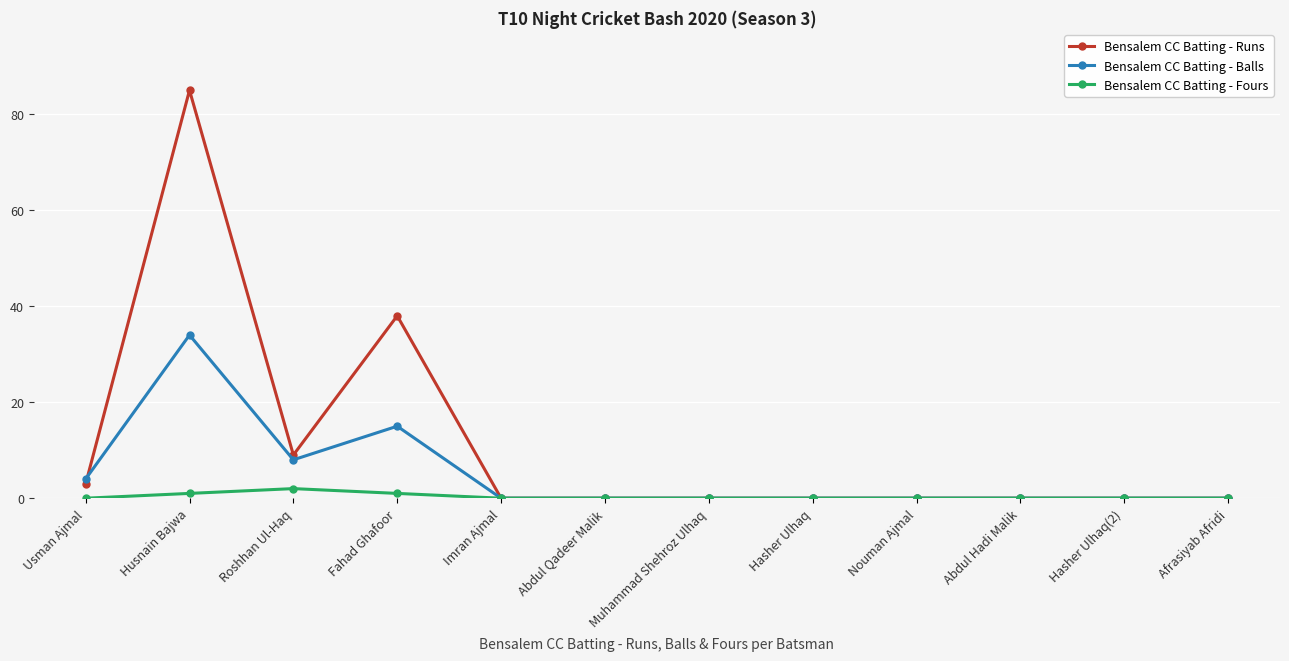

What is the difference between the maximum and minimum values in the Bensalem CC Batting - Runs series?

85